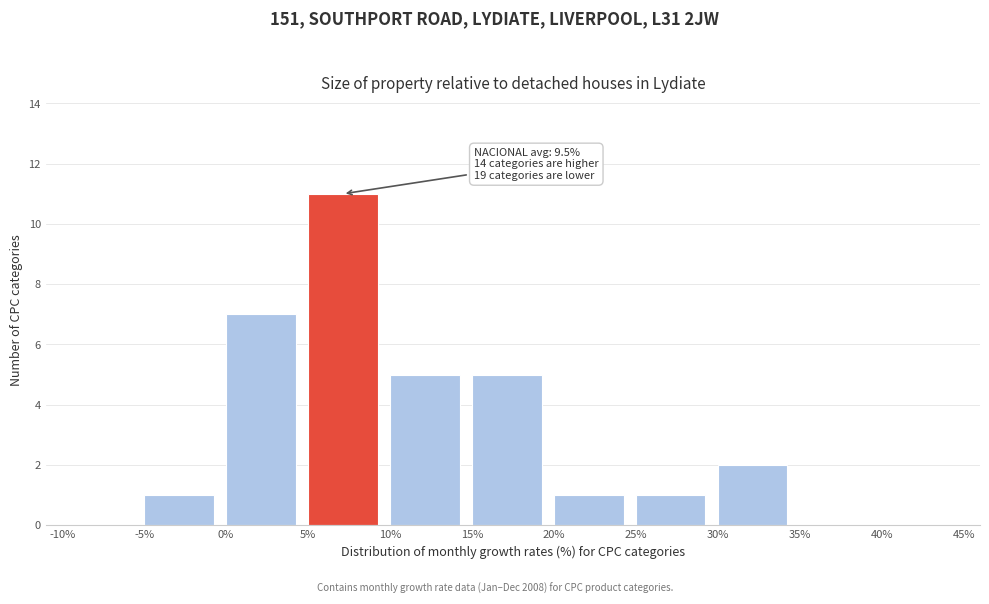

Which range on the x-axis has the tallest bar?

5% to 10%